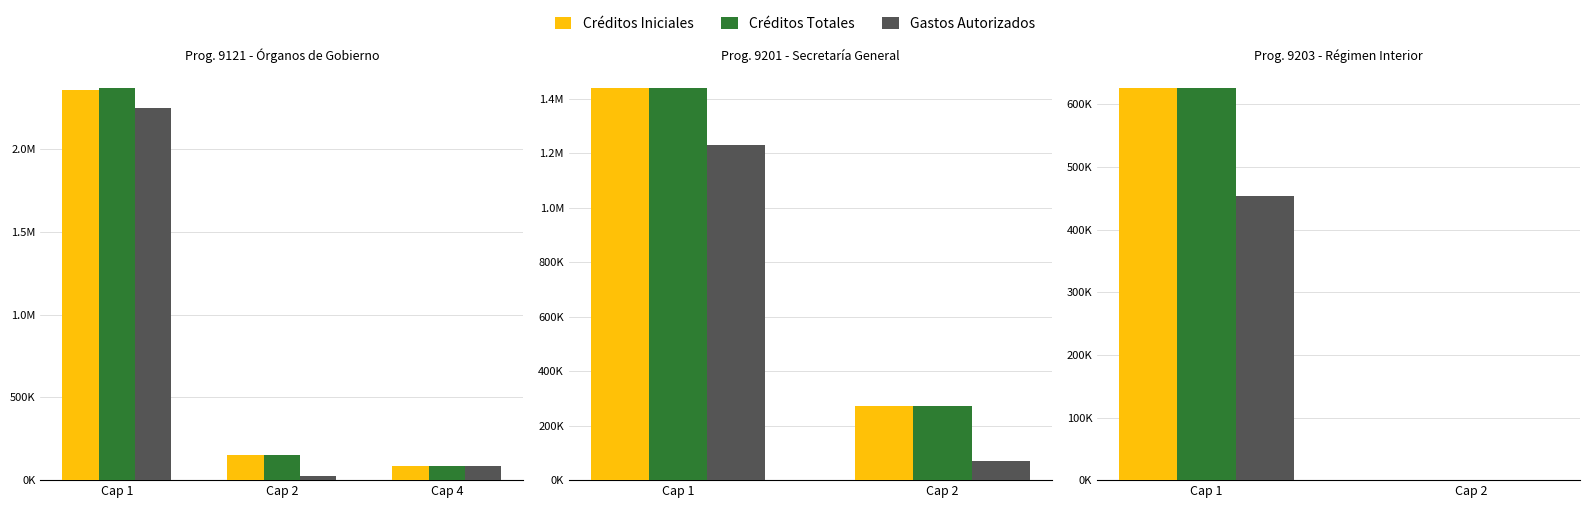

Which series has the largest range (max minus min)?

Créditos Iniciales